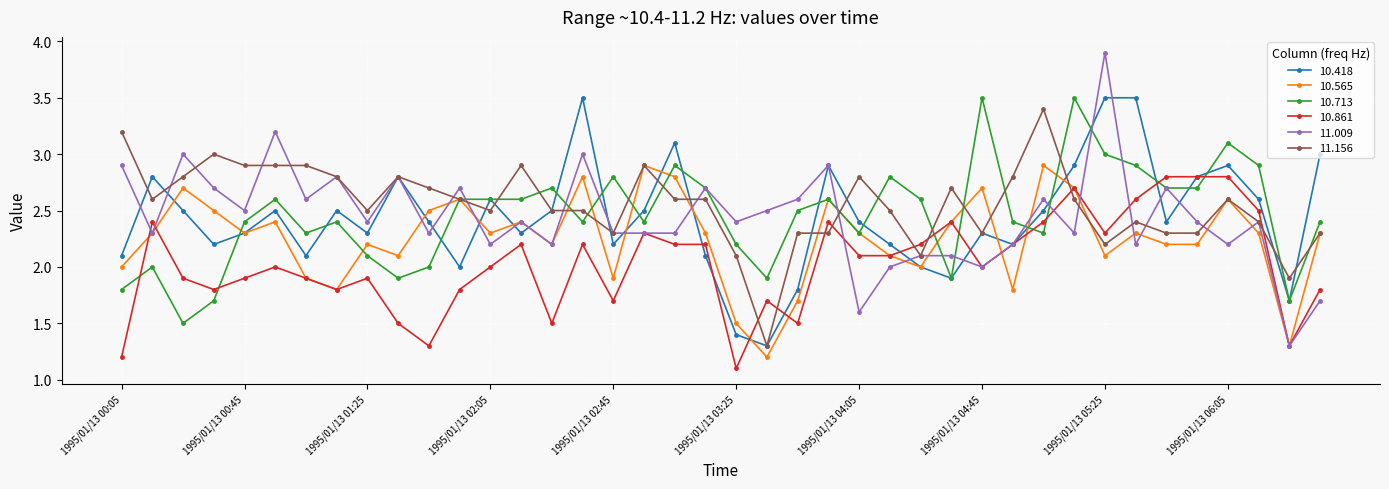

Does the chart display data point markers on the line(s)?

Yes